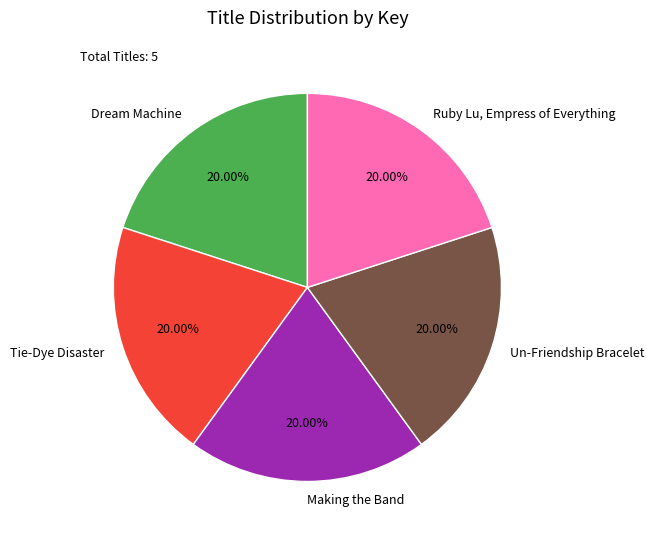

What is the ratio of the value at Making the Band to the value at Ruby Lu, Empress of Everything?

1.0